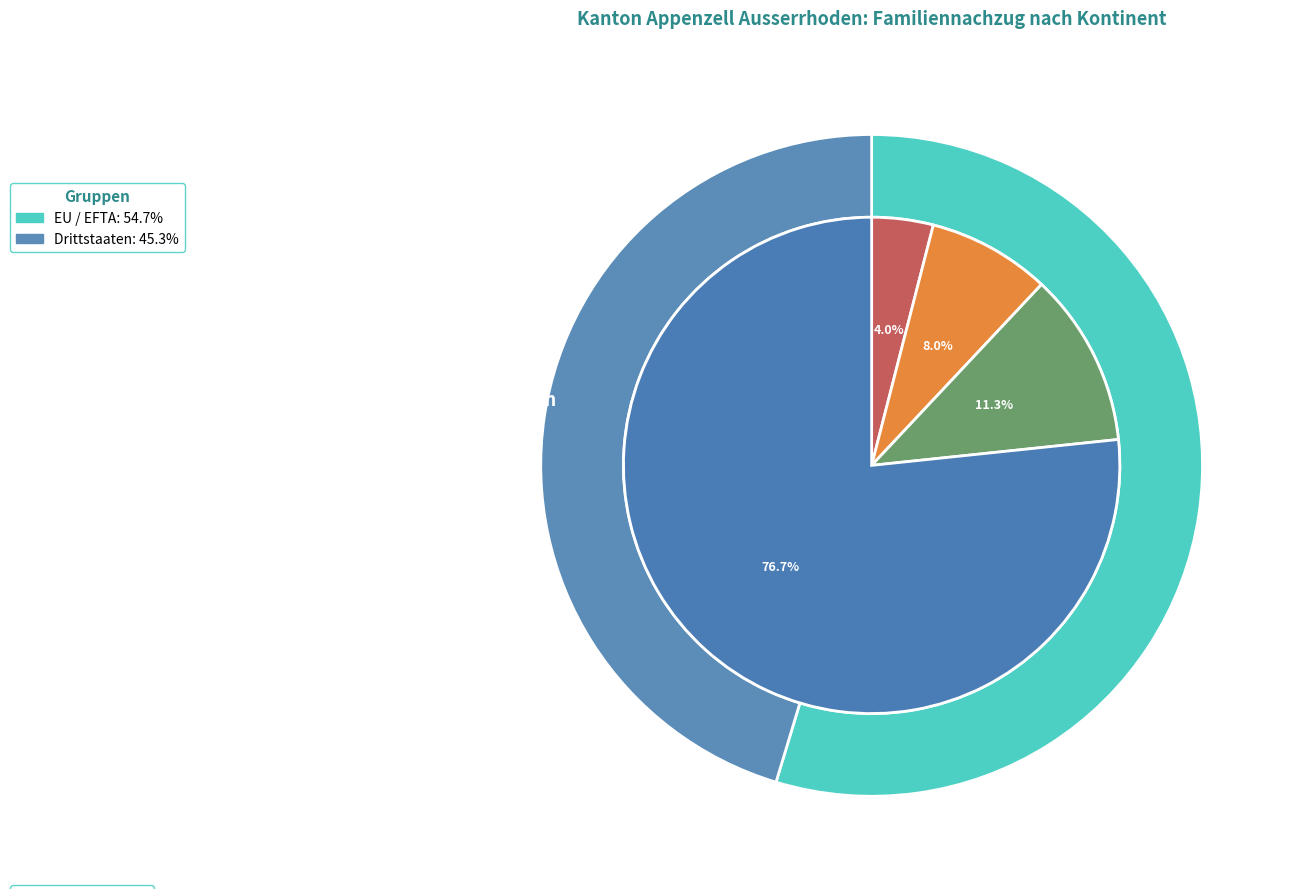

What percentage is the Afrika slice, to the nearest percent?

4%